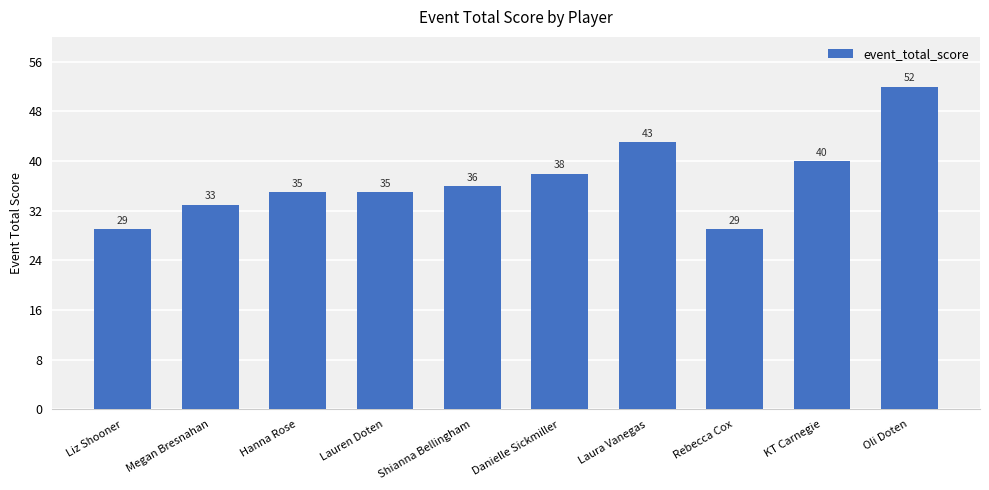

What is the difference between the values at Danielle Sickmiller and Hanna Rose?

3